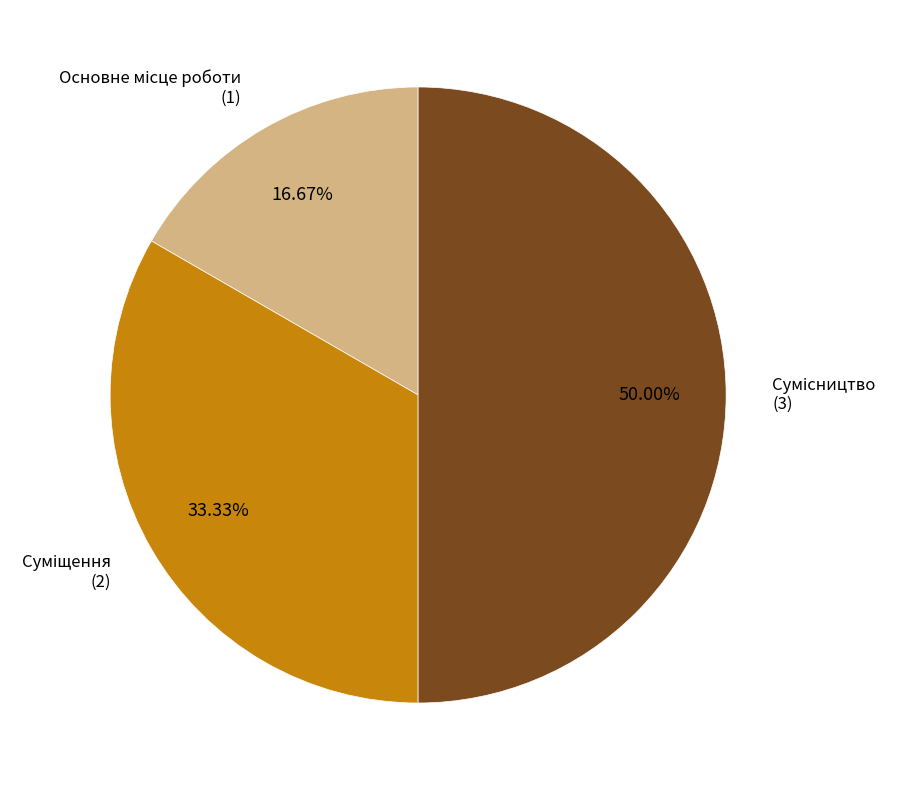

To the nearest percent, what is the difference between the largest and smallest slice percentages?

33%